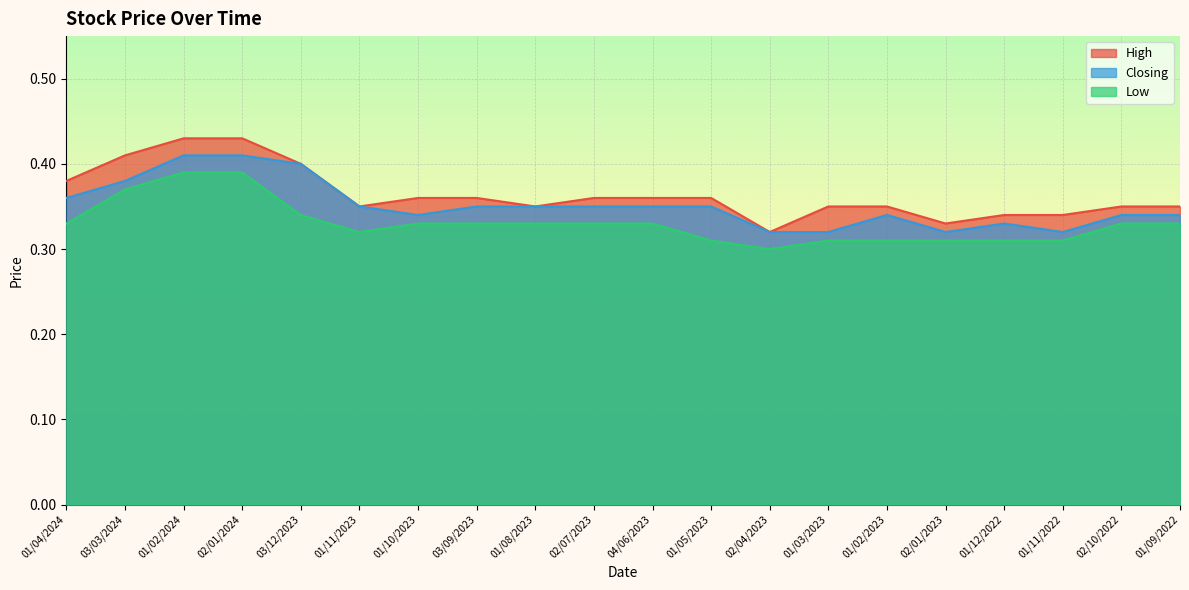

What is the maximum value shown in the chart?

0.4